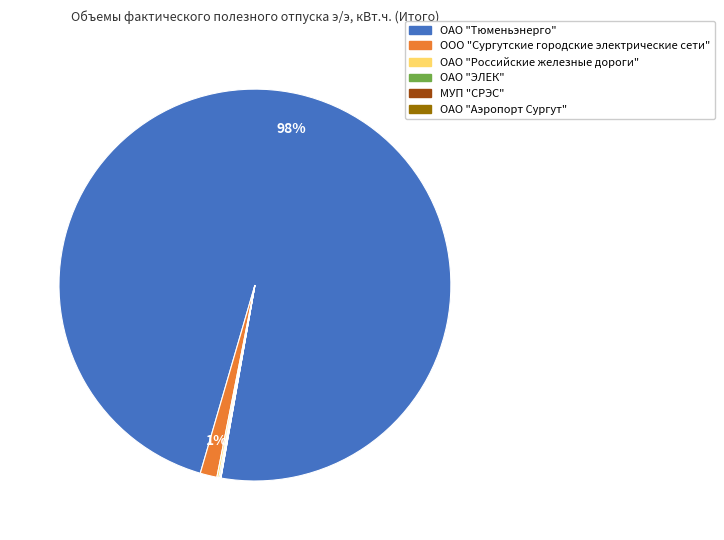

Is it true that ОАО "Тюменьэнерго" is 98% of the pie?

True